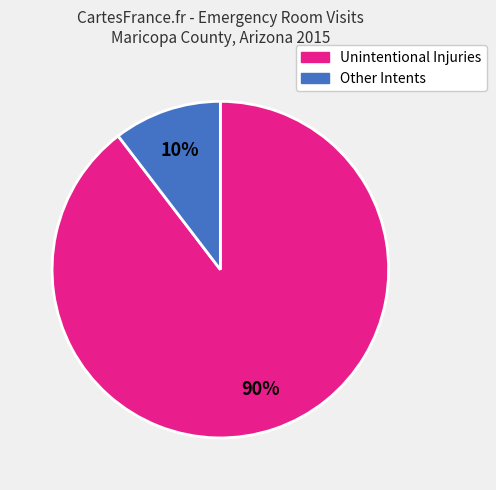

To the nearest percent, what is the average slice percentage?

50%